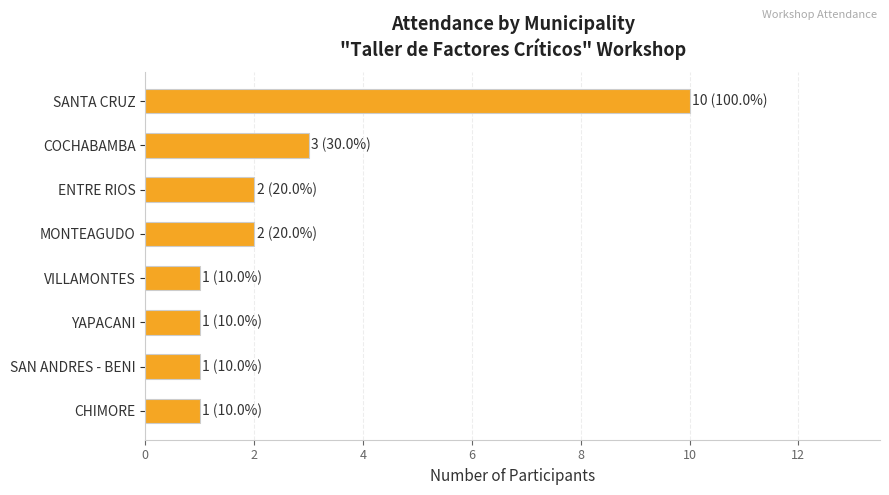

Are the bars grouped side by side (vs. stacked)?

No